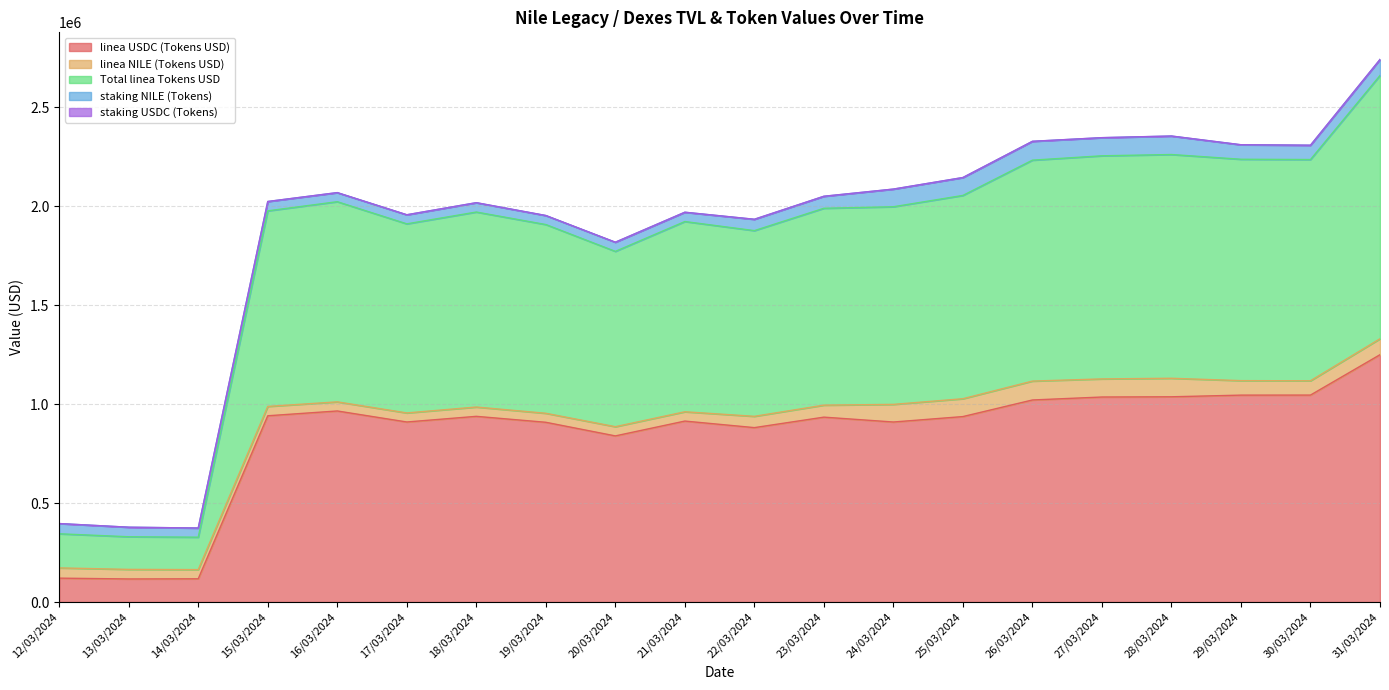

Which category has the highest value in the linea USDC (Tokens USD) series?

31/03/2024